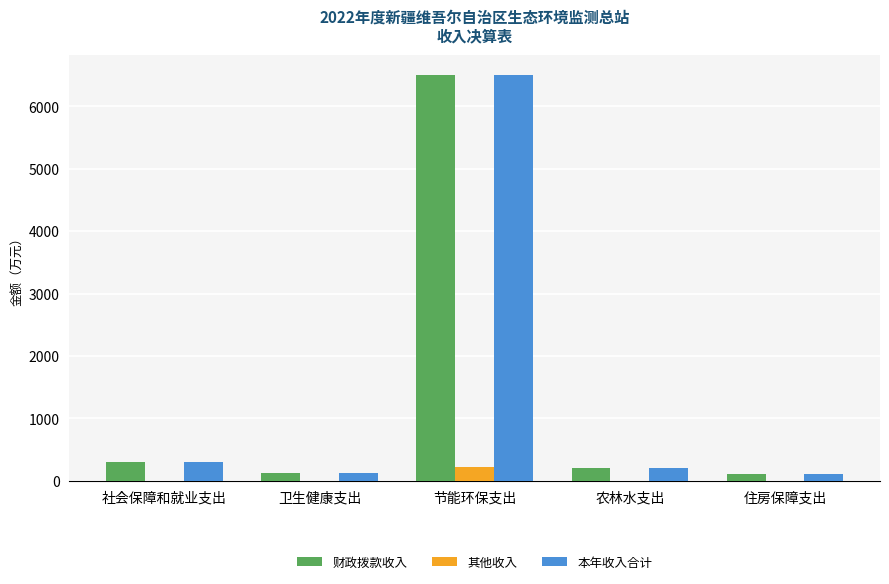

What are all the series names shown in the legend?

财政拨款收入, 其他收入, 本年收入合计